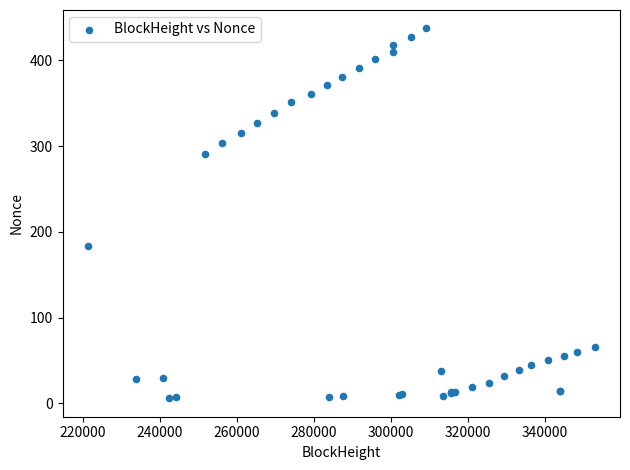

What Y value in the scatter plot is closest to 221?

184